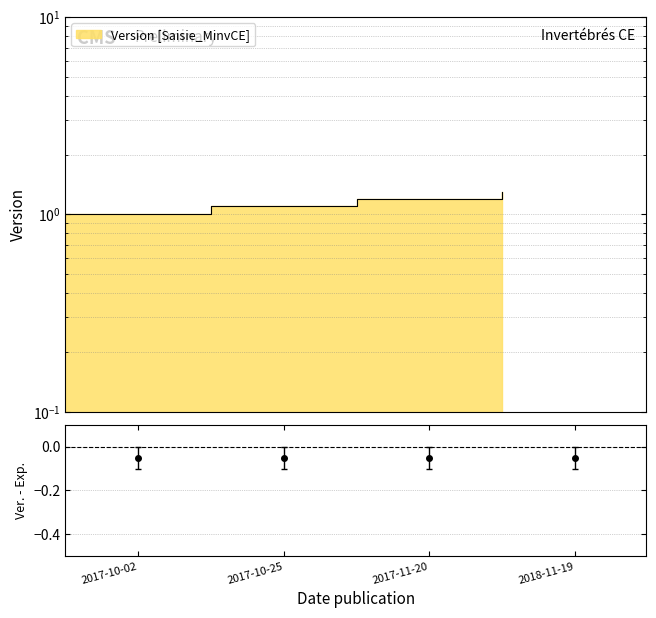

True or false: the data shows 0.3 at 2017-11-20.

False